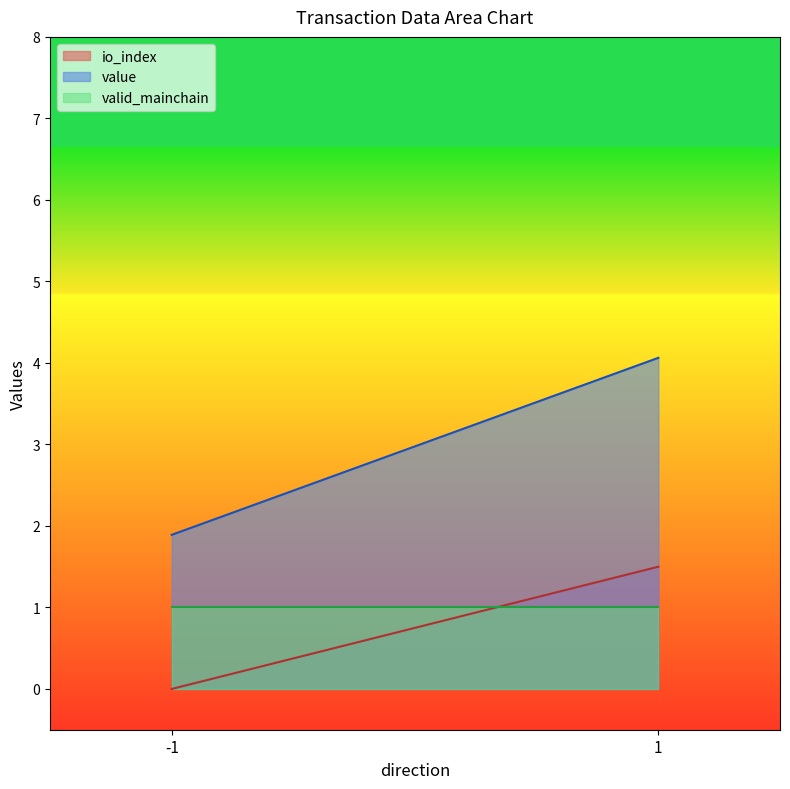

Which series has the largest total across all categories?

value